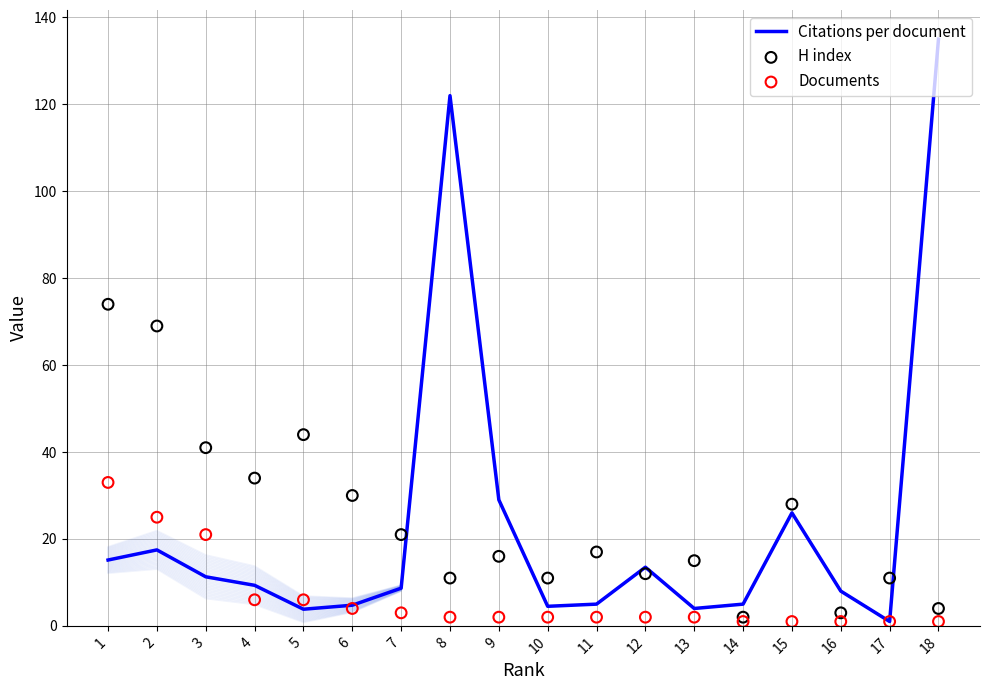

Is the value of Documents at 7 greater than the value of H index at 5?

No